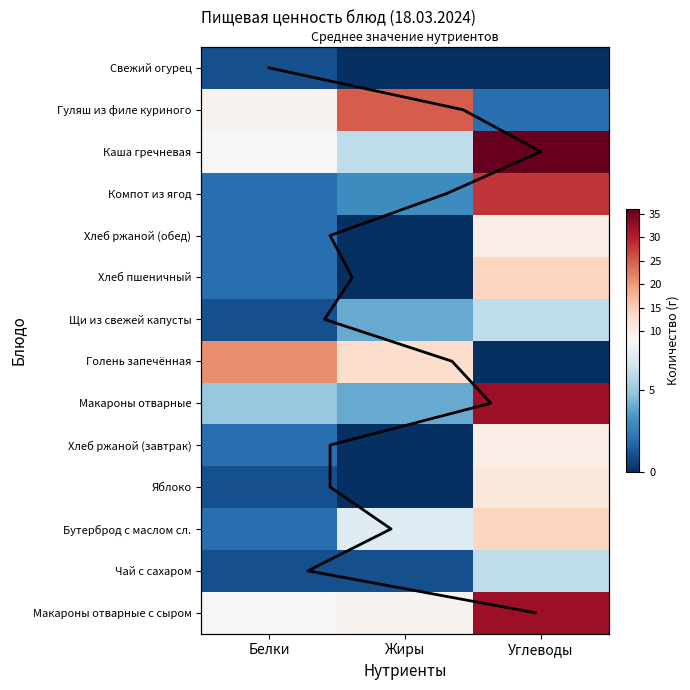

List the series in order of their peak value, lowest first.

Свежий огурец, Чай с сахаром, Щи из свежей капусты, Хлеб ржаной (завтрак), Хлеб ржаной (обед), Яблоко, Бутерброд с маслом сл., Хлеб пшеничный, Голень запечённая, Гуляш из филе куриного, Компот из ягод, Макароны отварные с сыром, Макароны отварные, Каша гречневая